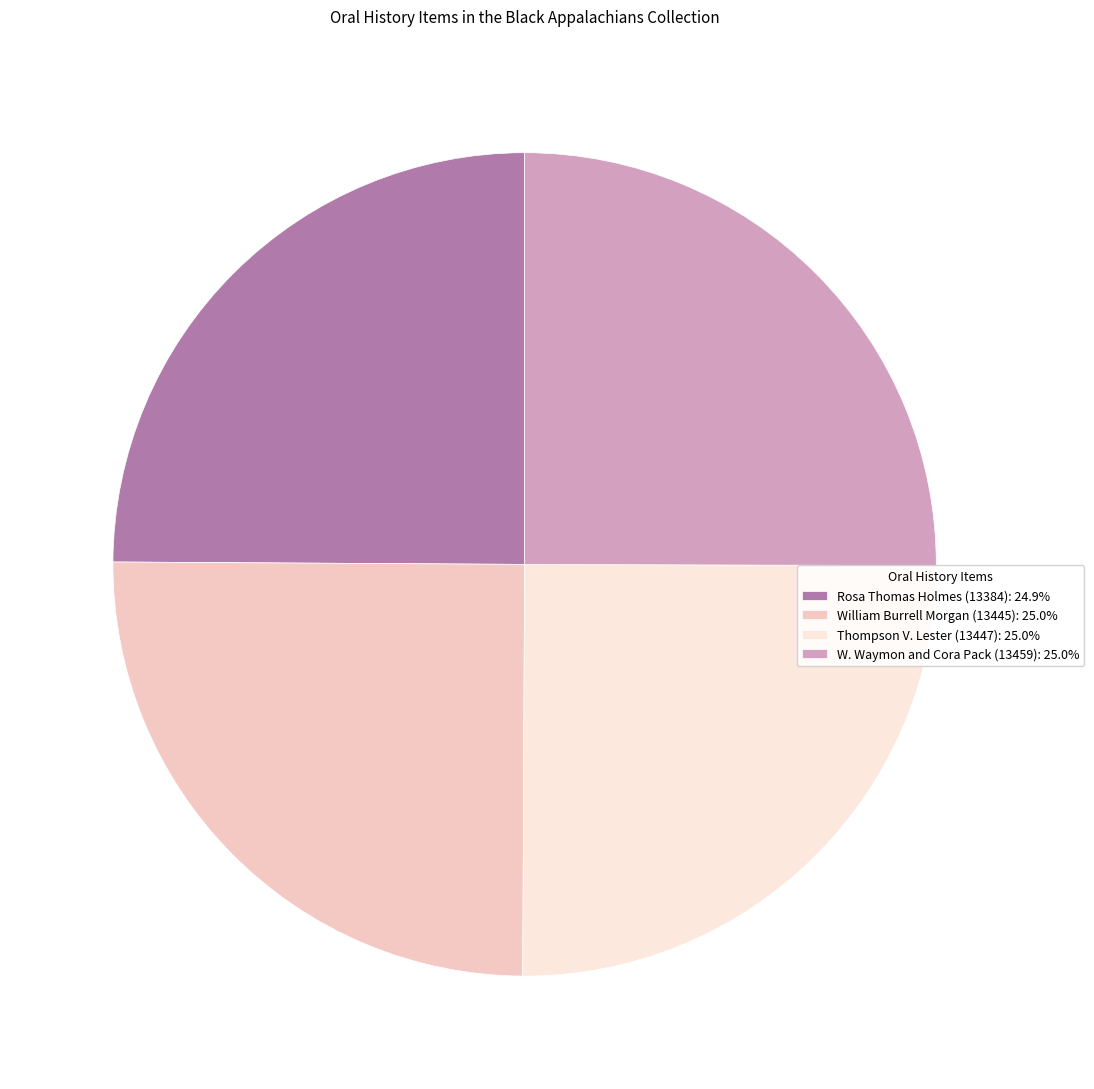

How many slices are in this pie chart?

4